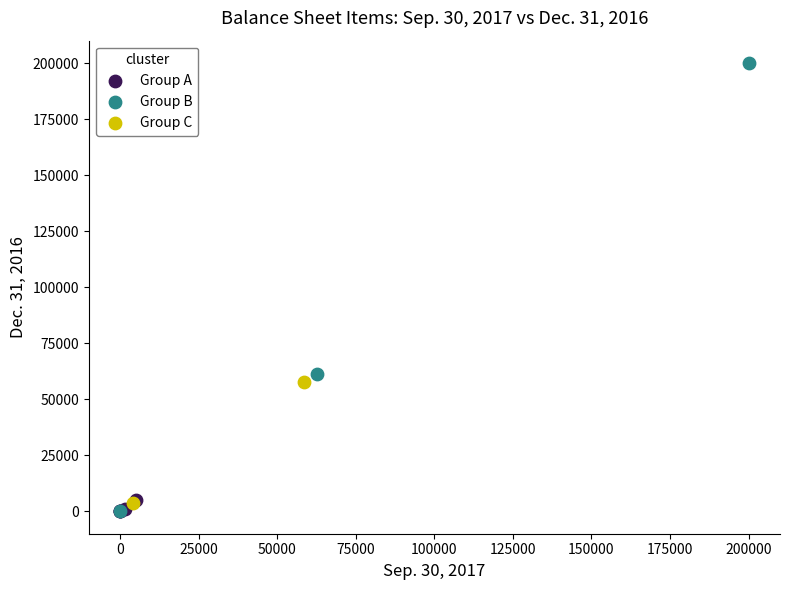

Which series reaches the maximum Y coordinate?

Group B